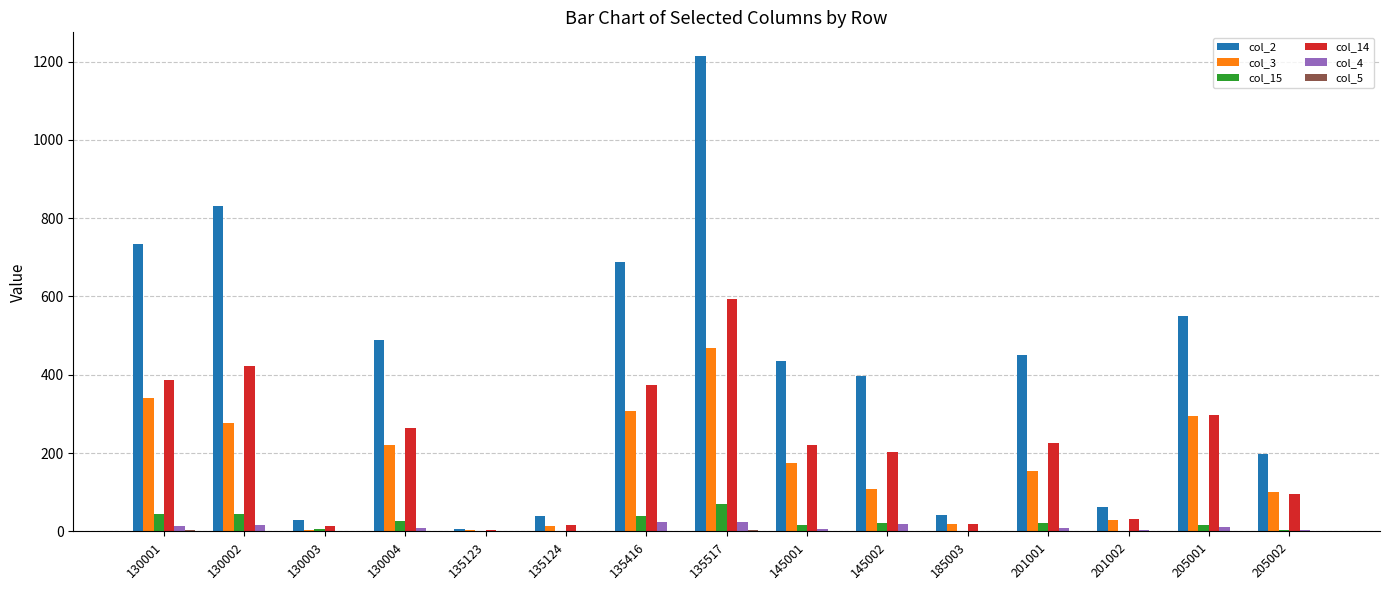

Which category has the highest value across all series?

135517